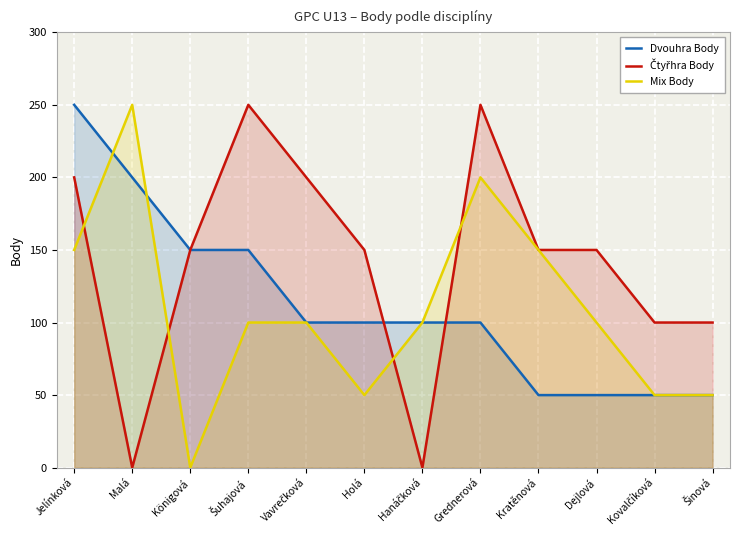

Count the Dvouhra Body values in the range 50 to 150.

10